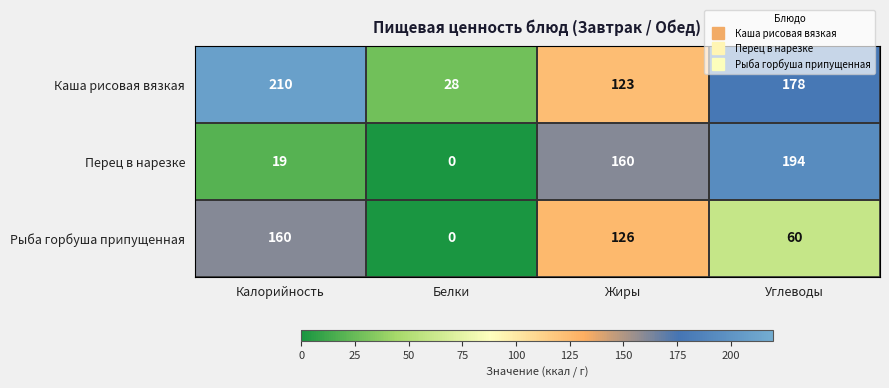

Rank the series at Жиры from lowest to highest value.

Каша рисовая вязкая, Рыба горбуша припущенная, Перец в нарезке